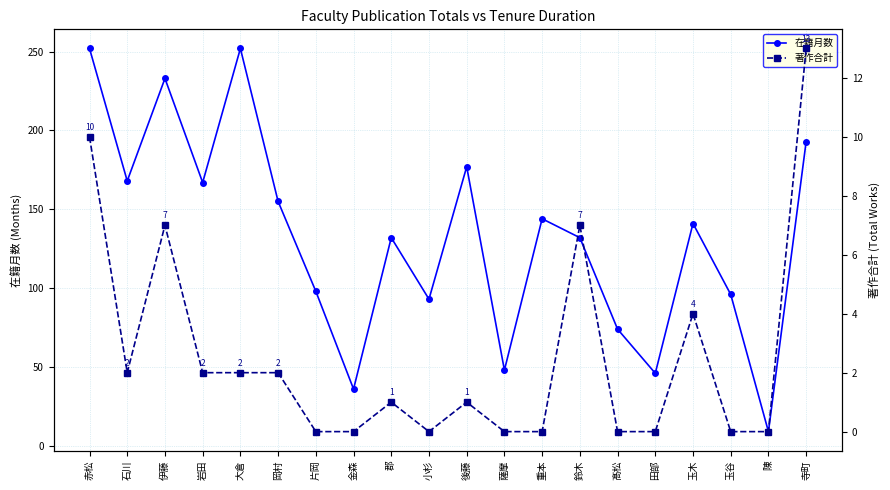

True or false: 在籍月数 and 著作合計 cross at least once.

False